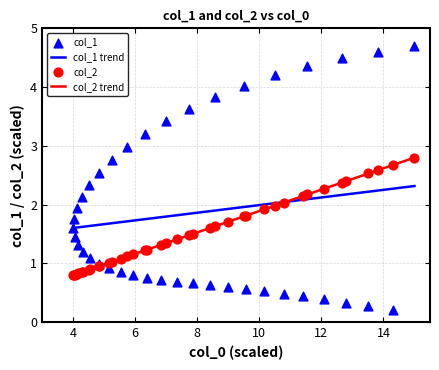

Which series has the largest total across all categories?

col_1